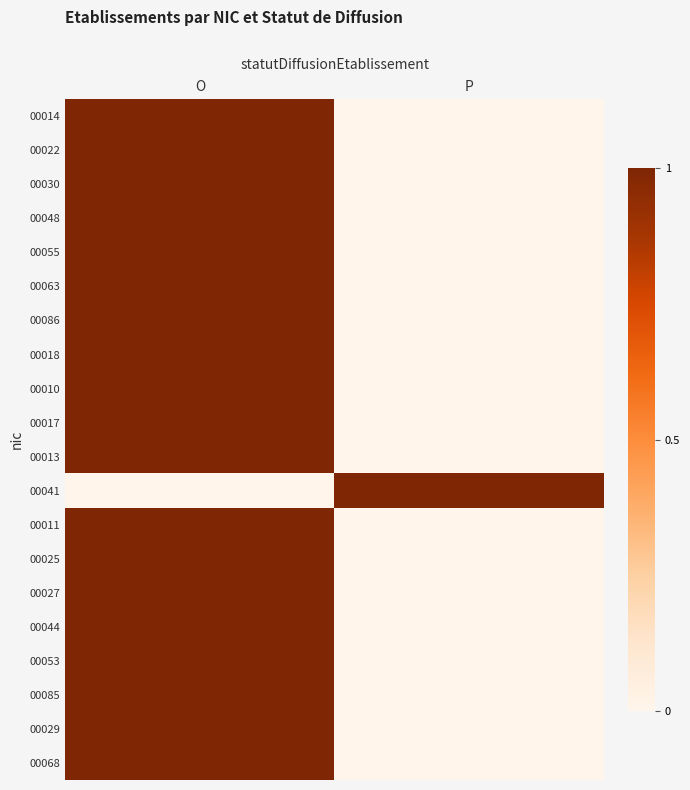

Which category has the highest value across all series?

O